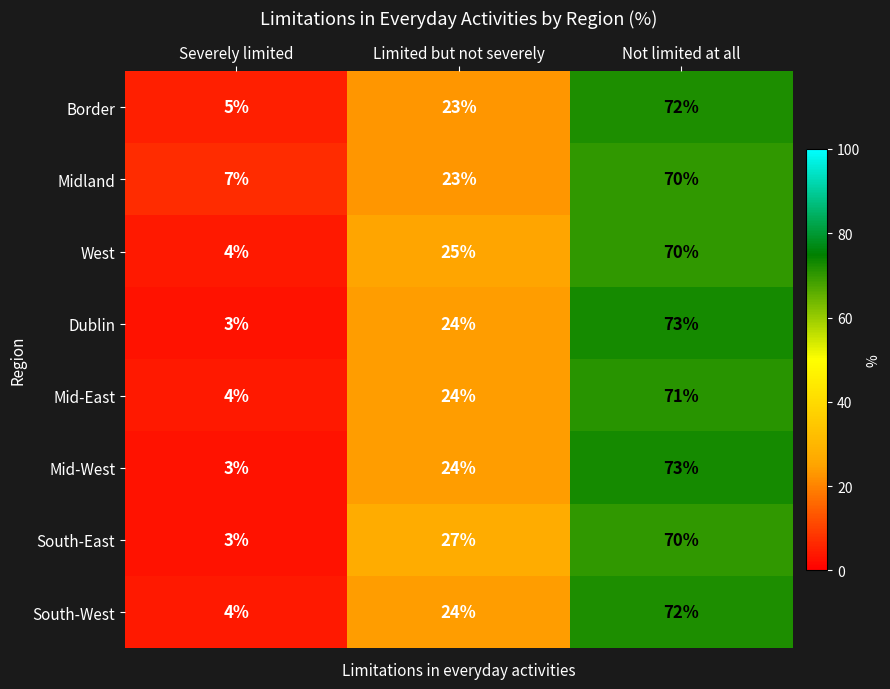

List the labels in order of Mid-East value, largest first.

Not limited at all, Limited but not severely, Severely limited